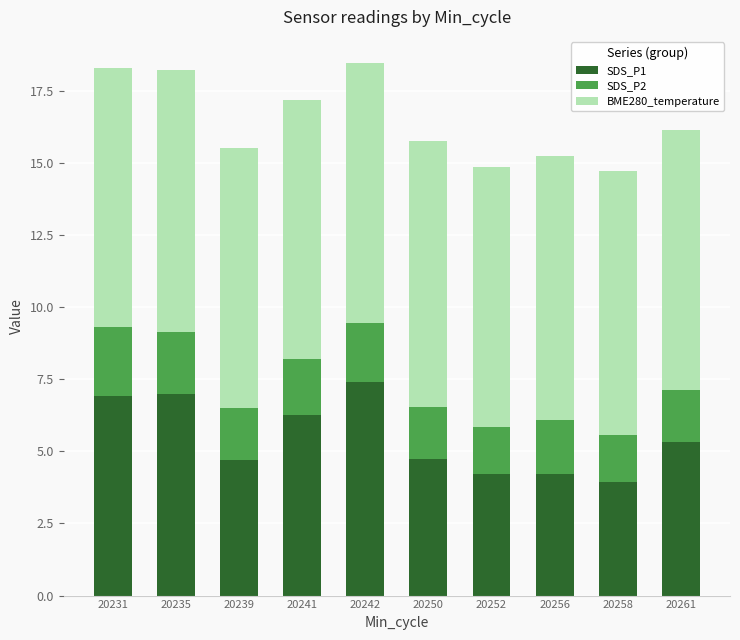

What is the sum of all SDS_P1 values?

54.7